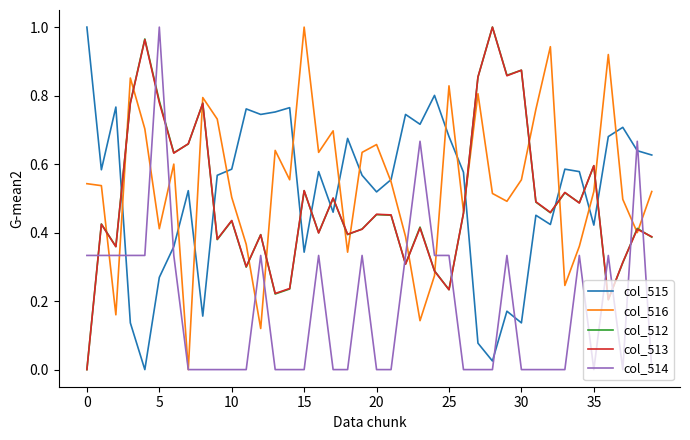

Where is the first local minimum for col_514?

35